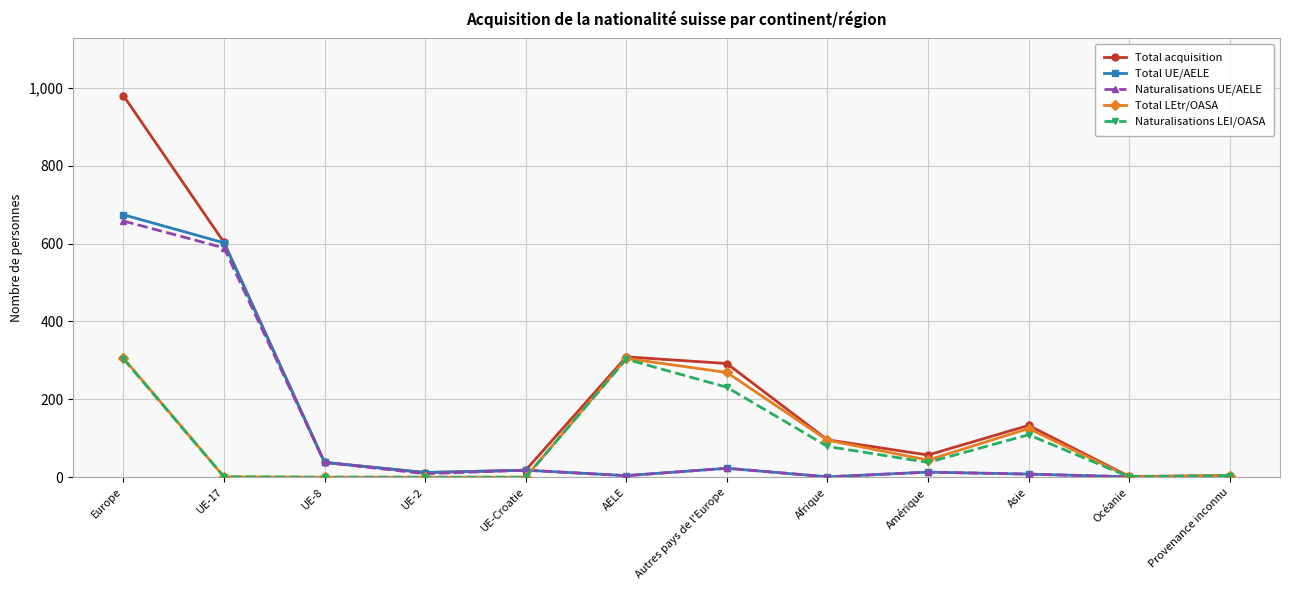

Which series changed the most between UE-2 and Asie?

Total LEtr/OASA